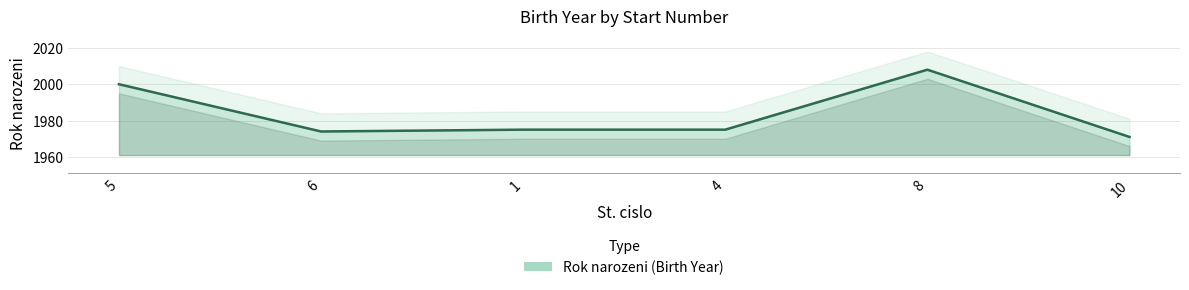

How many interior local valleys (lower than both neighbors) does the data have?

1